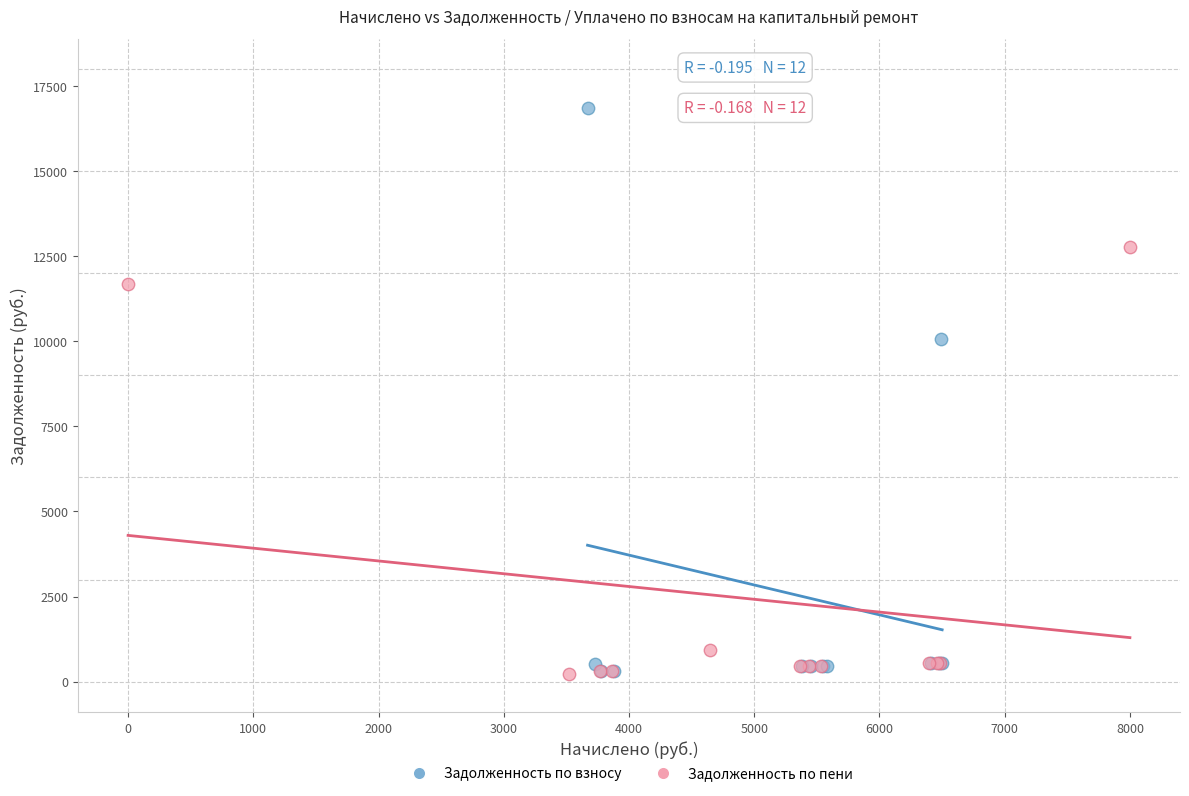

Which series contains the highest Y value?

Задолженность по взносу